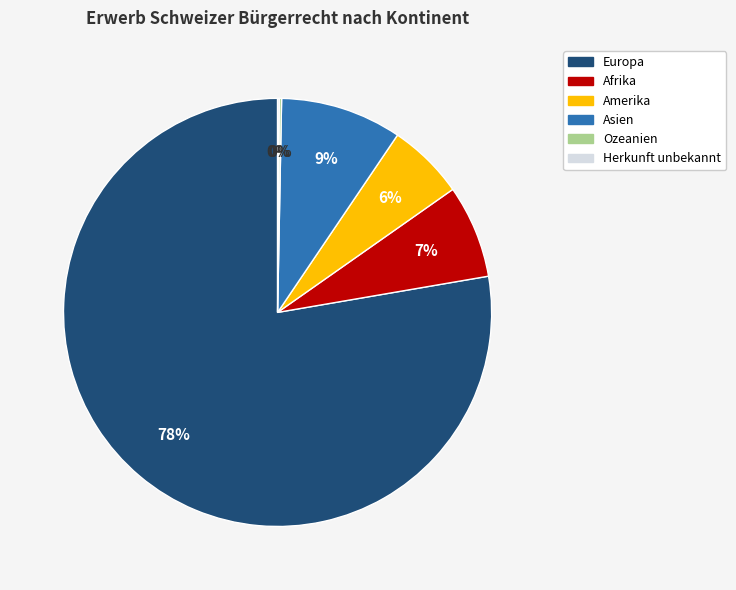

Between Europa and Afrika, which is larger?

Europa